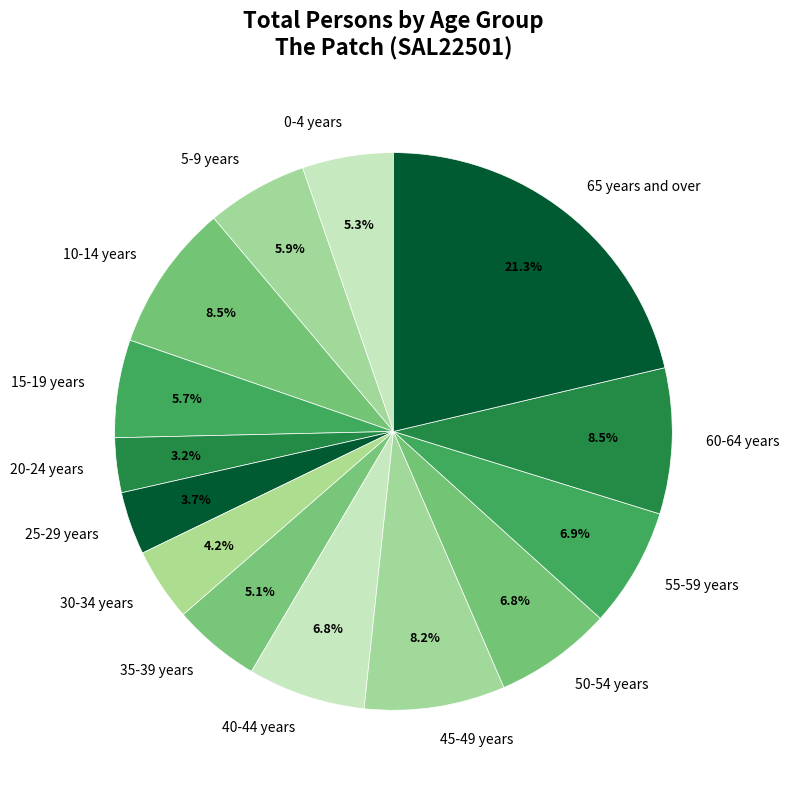

Is it true that 45-49 years is 17% of the pie?

False